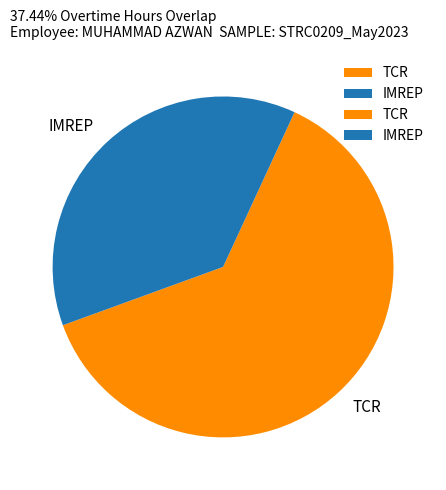

Combined, do IMREP and TCR account for over 50%?

Yes